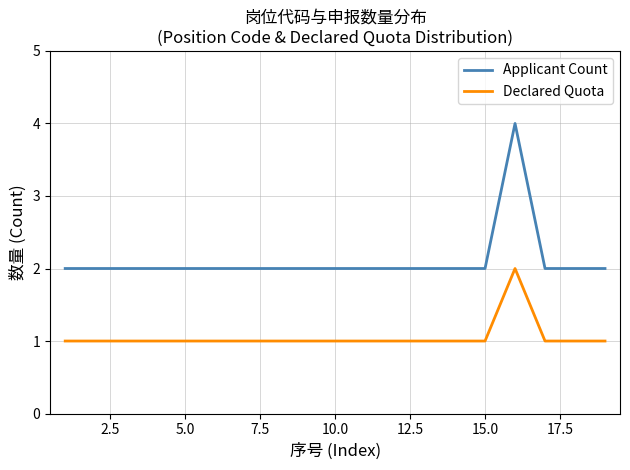

True or false: Declared Quota and Applicant Count intersect in this chart.

False